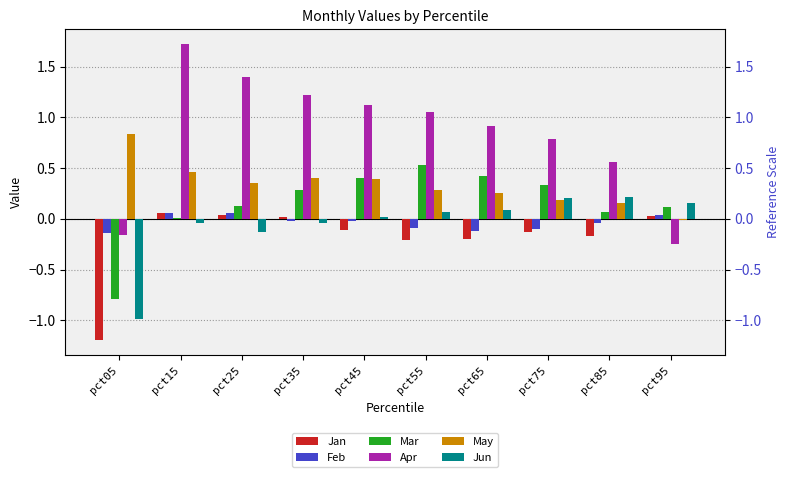

Reading left to right, what are all the values shown in this chart?

Jan: pct05=-1.2	pct15=0.1	pct25=0.0	pct35=0.0	pct45=-0.1	pct55=-0.2	pct65=-0.2	pct75=-0.1	pct85=-0.2	pct95=0.0
Feb: pct05=-0.1	pct15=0.1	pct25=0.1	pct35=-0.0	pct45=-0.0	pct55=-0.1	pct65=-0.1	pct75=-0.1	pct85=-0.0	pct95=0.0
Mar: pct05=-0.8	pct15=0.0	pct25=0.1	pct35=0.3	pct45=0.4	pct55=0.5	pct65=0.4	pct75=0.3	pct85=0.1	pct95=0.1
Apr: pct05=-0.2	pct15=1.7	pct25=1.4	pct35=1.2	pct45=1.1	pct55=1.1	pct65=0.9	pct75=0.8	pct85=0.6	pct95=-0.2
May: pct05=0.8	pct15=0.5	pct25=0.4	pct35=0.4	pct45=0.4	pct55=0.3	pct65=0.3	pct75=0.2	pct85=0.2	pct95=-0.0
Jun: pct05=-1.0	pct15=-0.0	pct25=-0.1	pct35=-0.0	pct45=0.0	pct55=0.1	pct65=0.1	pct75=0.2	pct85=0.2	pct95=0.2